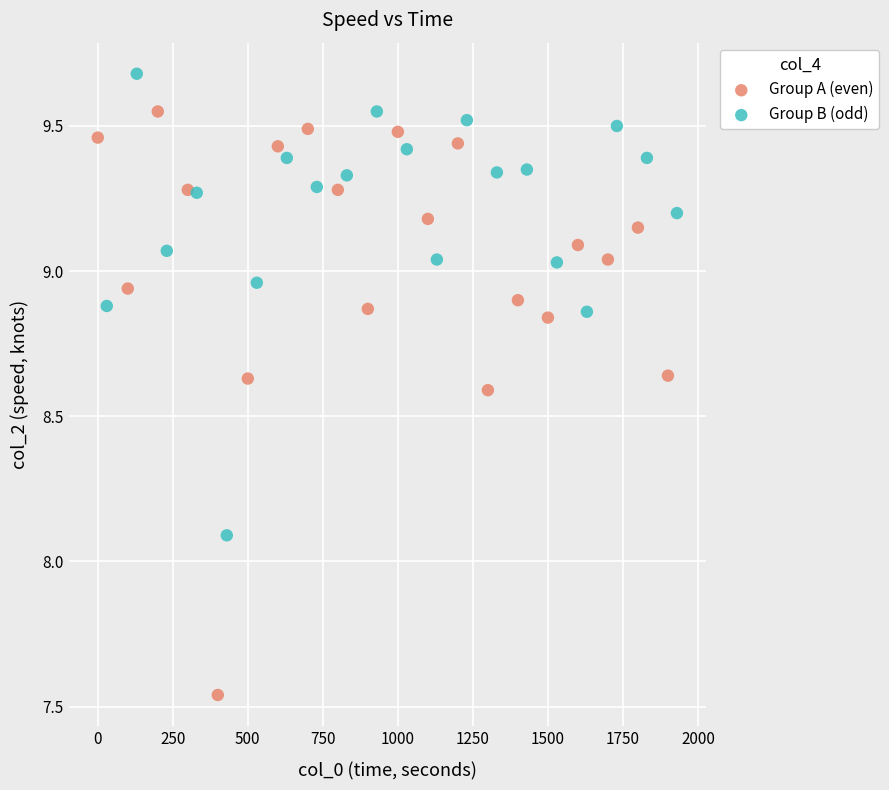

Which series contains the lowest Y value?

Group A (even)